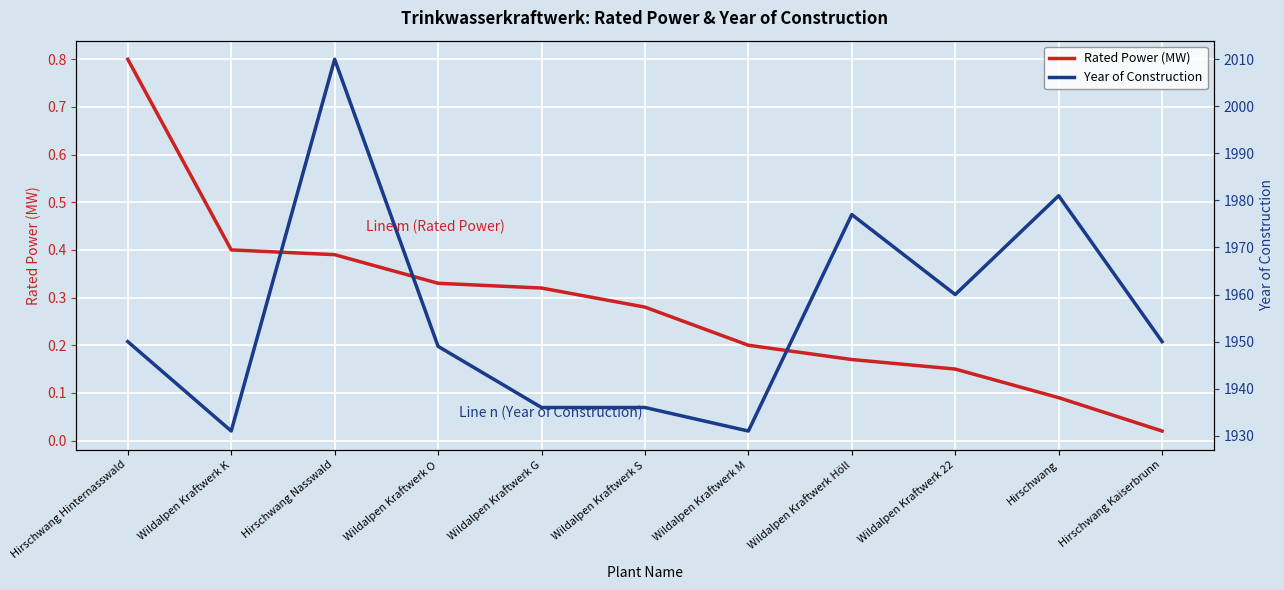

What is the label of the 11th point from the left?

Hirschwang Kaiserbrunn